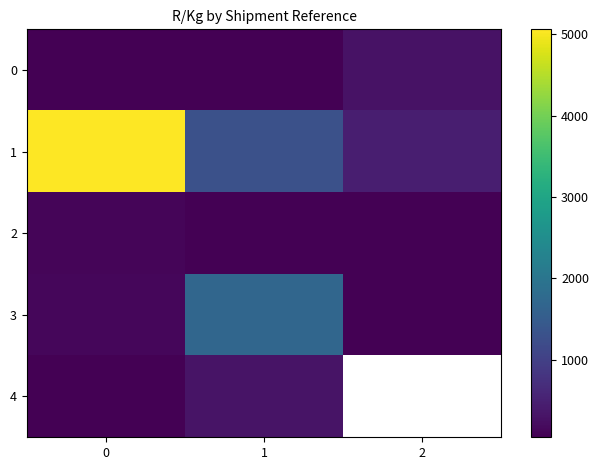

How many series are shown in this chart?

5